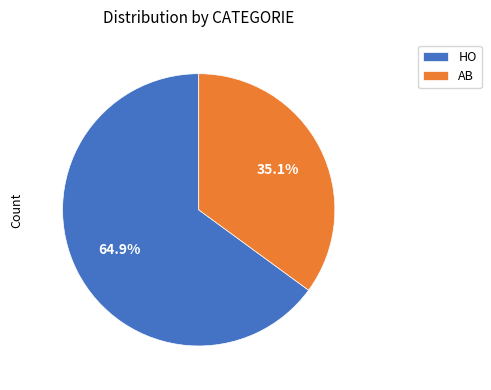

Between AB and HO, which is larger?

HO